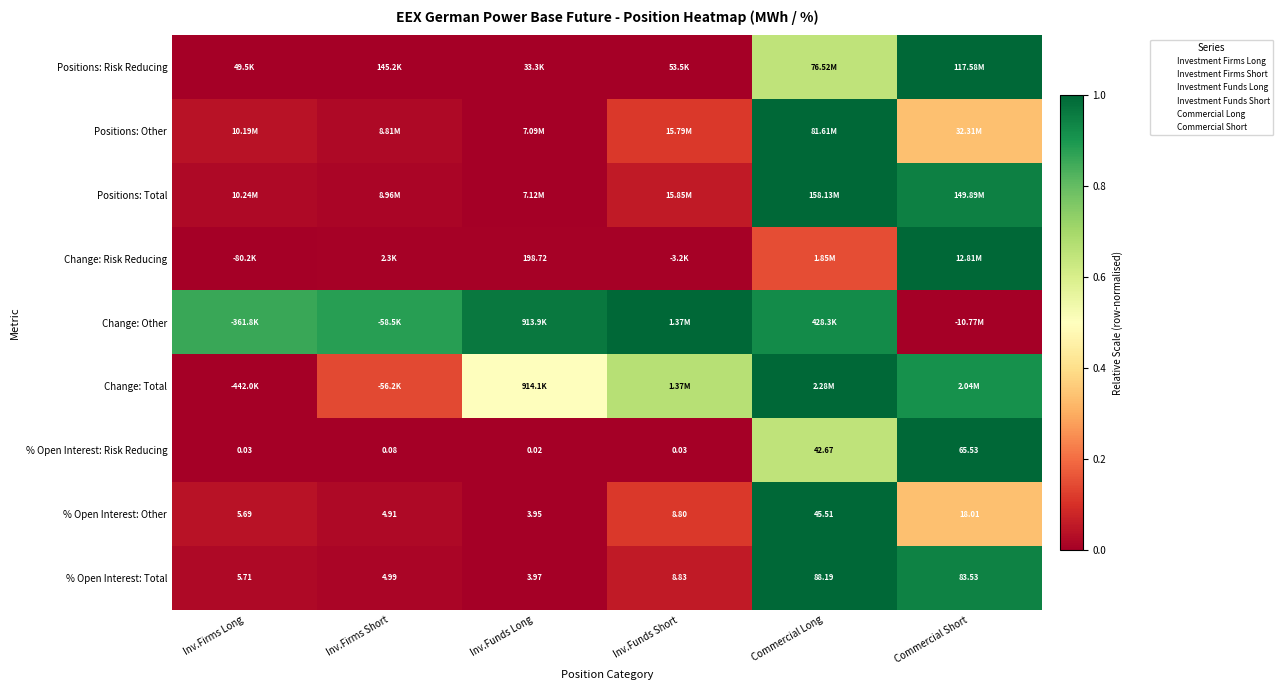

At Inv.Firms Long, list the series in order from largest to smallest.

Change: Other, % Open Interest: Other, Positions: Other, % Open Interest: Total, Positions: Total, % Open Interest: Risk Reducing, Positions: Risk Reducing, Change: Risk Reducing, Change: Total